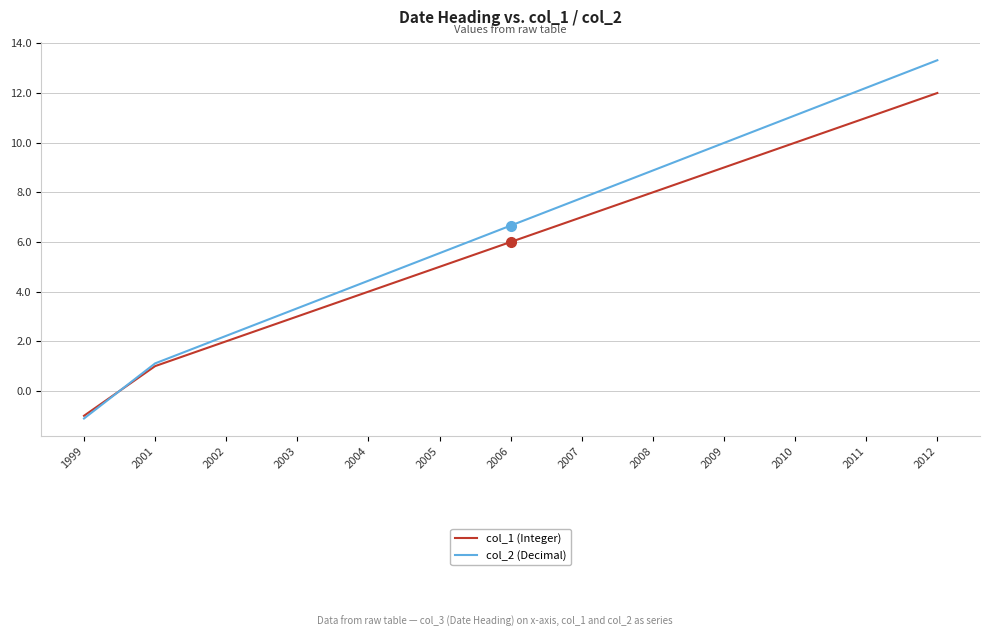

Does the chart have visible grid lines?

Yes